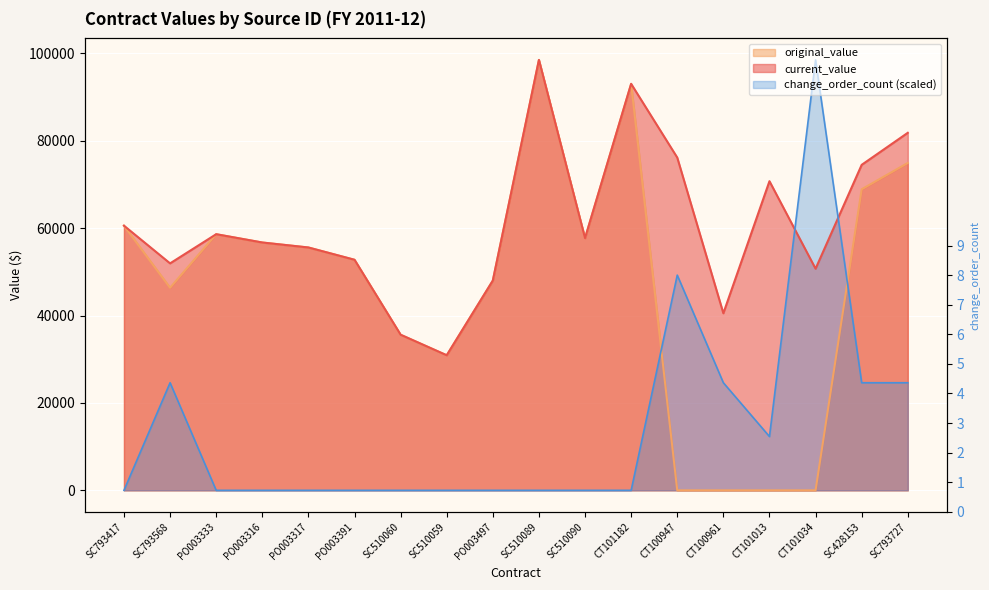

True or false: change_order_count has a value of 0.0 at SC510089.

True